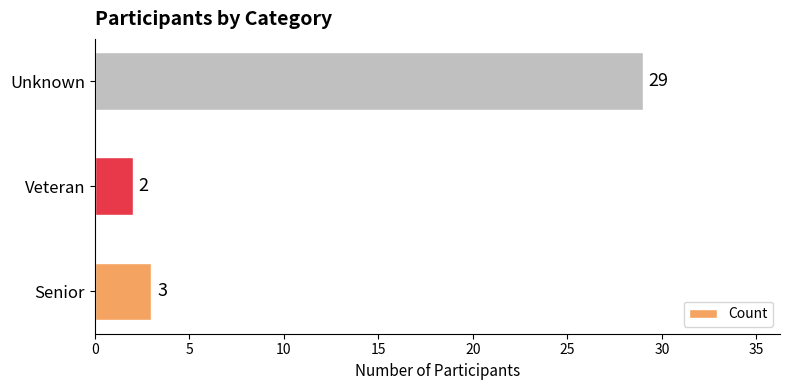

Rank the categories by value from lowest to highest.

Veteran, Senior, Unknown